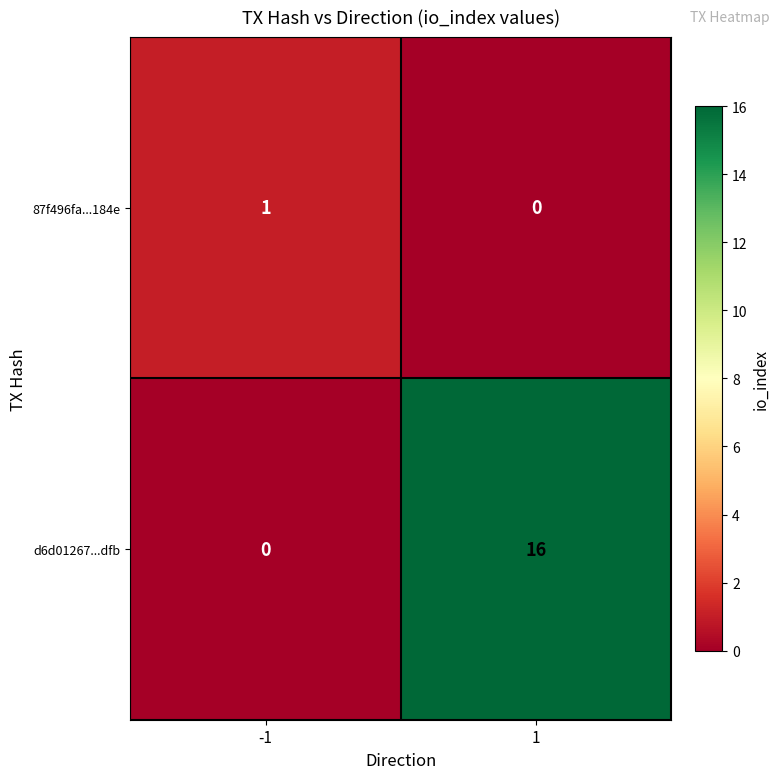

What is the total value across all series at -1?

1